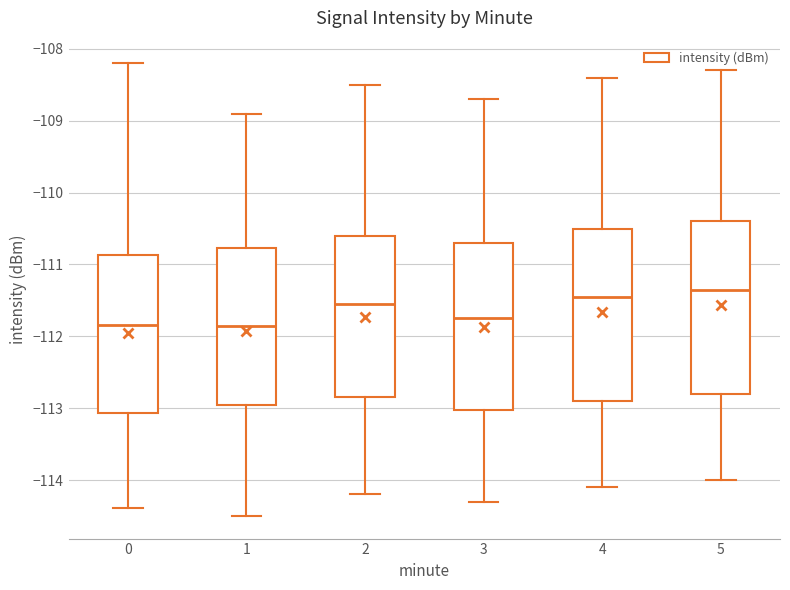

Where does the lower whisker of the box at x = 4 end on the y-axis? The values are not printed on the chart, so give them approximately, as read against the axis.

-114.1